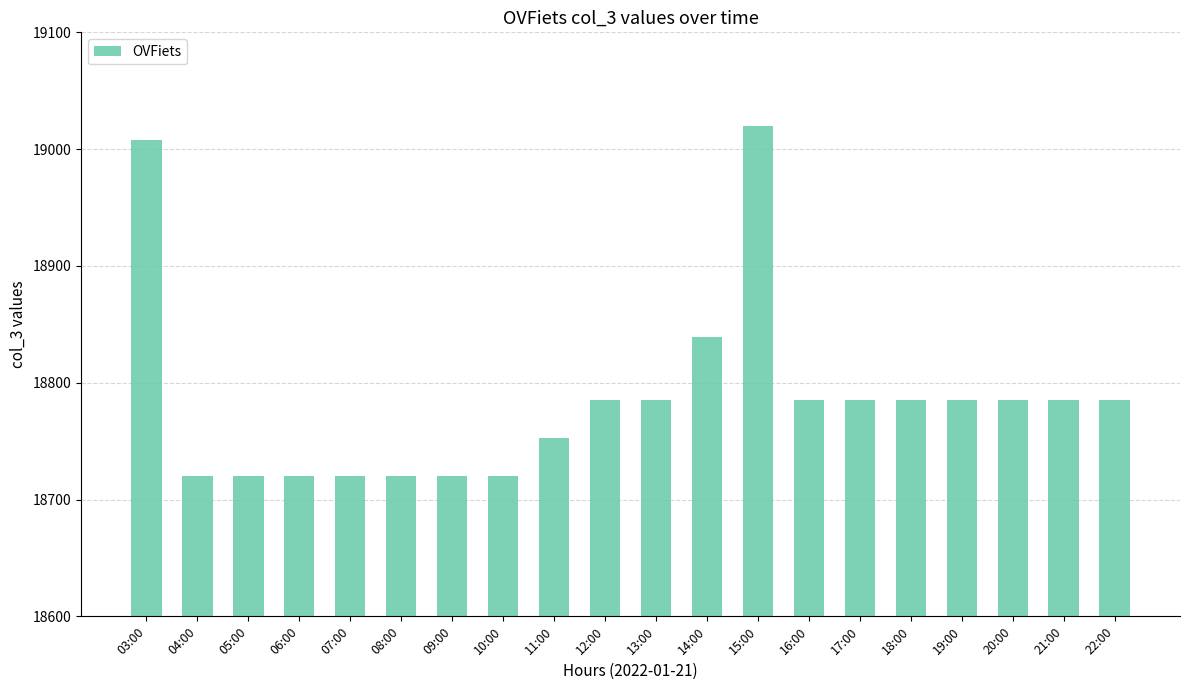

Count the number of categories in the chart.

20